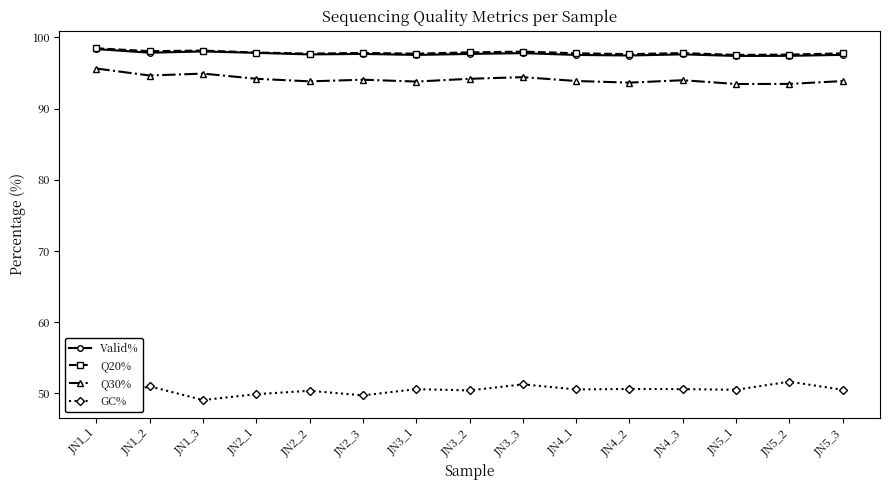

The value of Q30% at JN3_3 is 94.4. True or false?

True